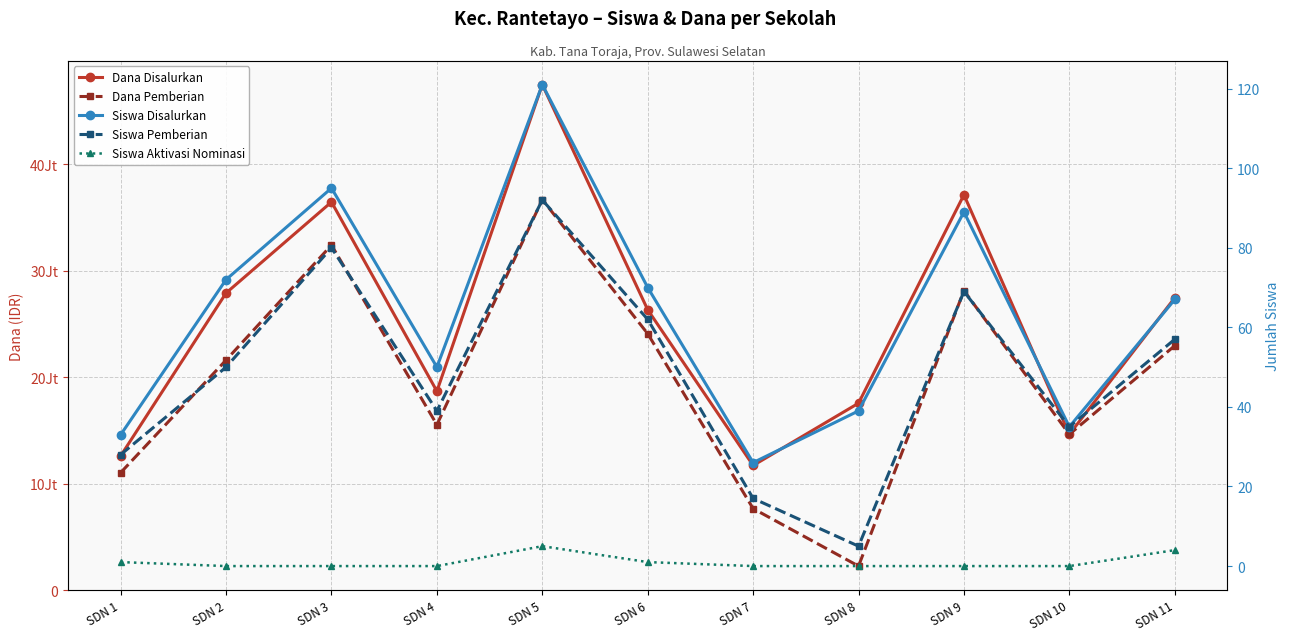

What is the spread (max minus min) of values at SDN 8?

17550000